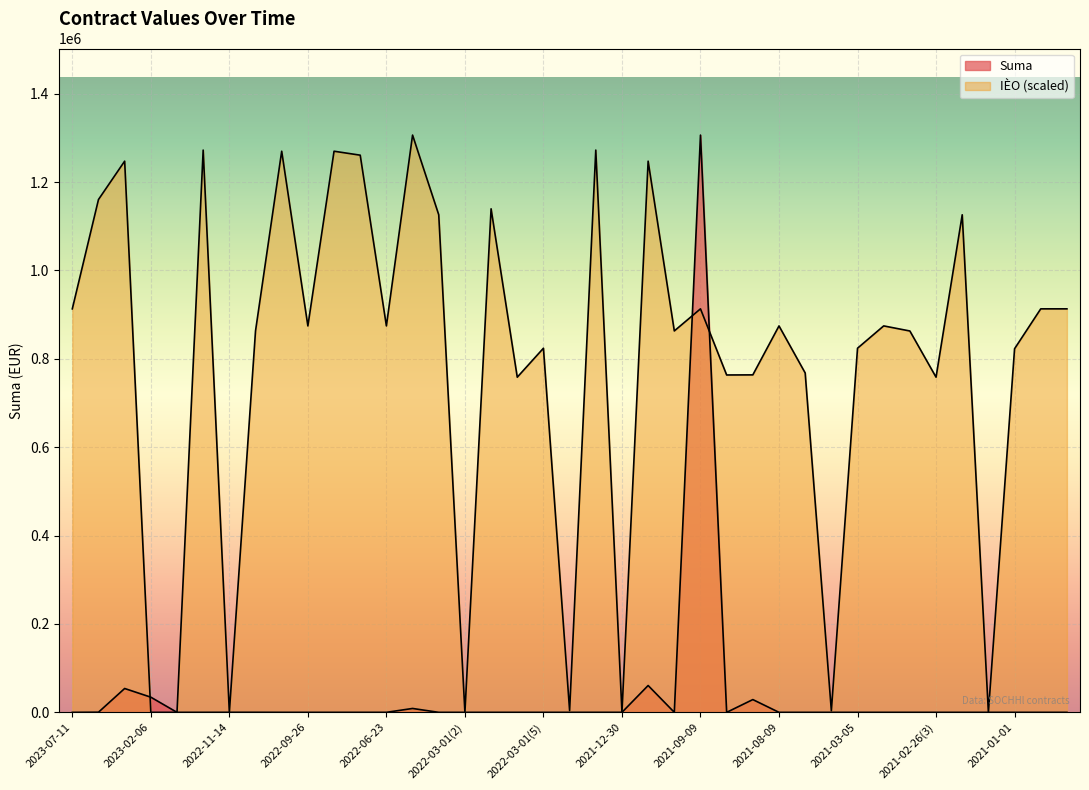

Rank the categories by IÈO (scaled) value from lowest to highest.

2023-02-06, 2023-01-19, 2022-11-14, 2022-03-01(2), 2021-12-30, 2021-01-28, 2021-05-07, 2022-03-01(6), 2022-03-01(4), 2021-02-26(3), 2021-08-30, 2021-08-18, 2021-07-20, 2021-01-01, 2022-03-01(5), 2021-03-05, 2021-02-26(2), 2022-10-15, 2021-10-15, 2022-09-26, 2021-08-09, 2022-06-23, 2021-02-26(1), 2023-07-11, 2021-09-09, 2020-12-17, 2020-12-07, 2022-03-01(1), 2021-02-25(1), 2022-03-01(3), 2023-03-28, 2023-03-24, 2021-12-06, 2022-08-23, 2022-10-03, 2022-09-01, 2022-12-09, 2022-01-10, 2022-03-04